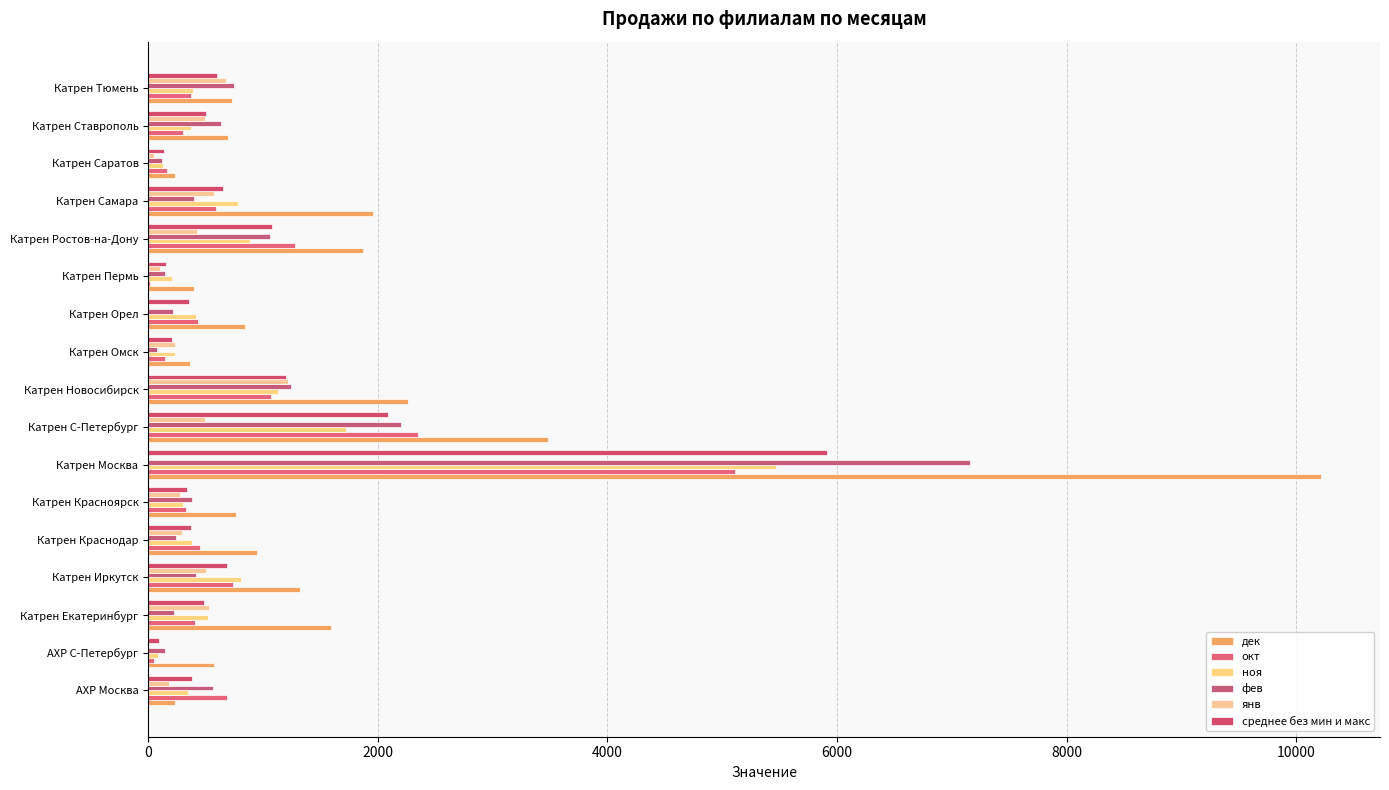

List the series in order of their peak value, lowest first.

янв, окт, ноя, среднее без мин и макс, фев, дек